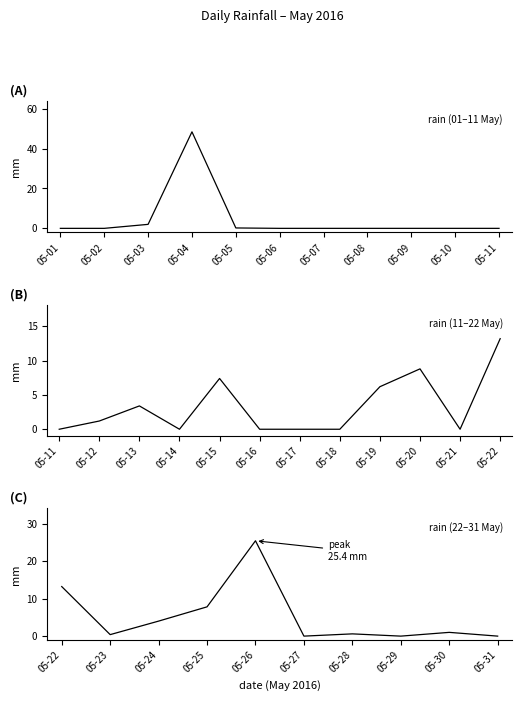

At which category does the chart reach its minimum across all series?

05-01